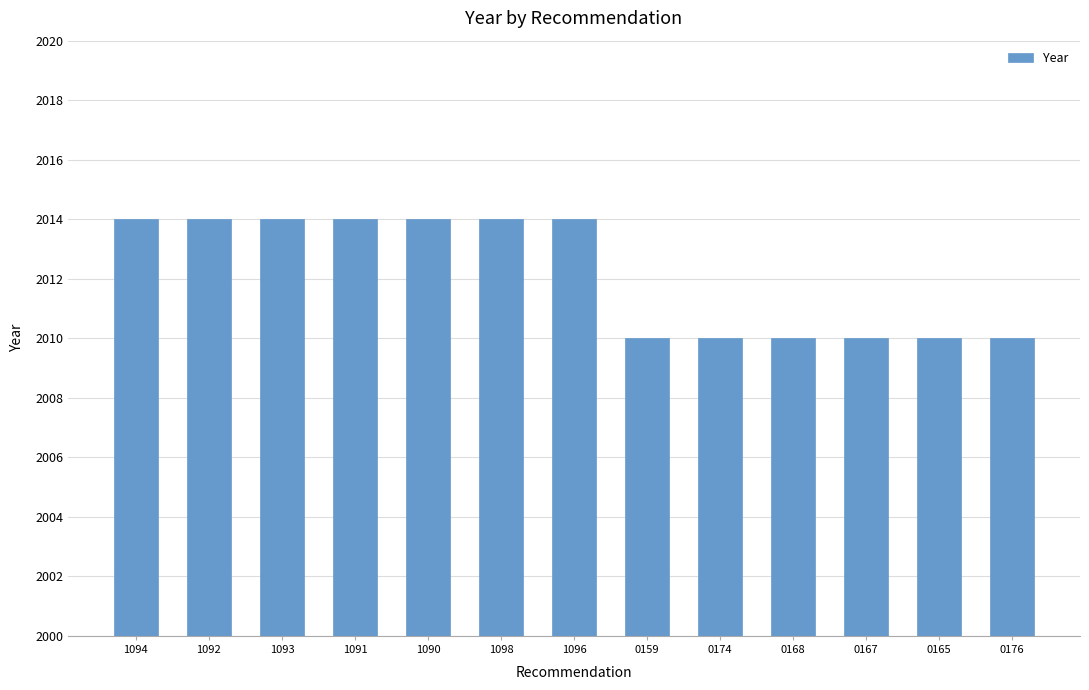

Reading left to right, transcribe all the data shown in this chart.

2014	2014	2014	2014	2014	2014	2014	2010	2010	2010	2010	2010	2010